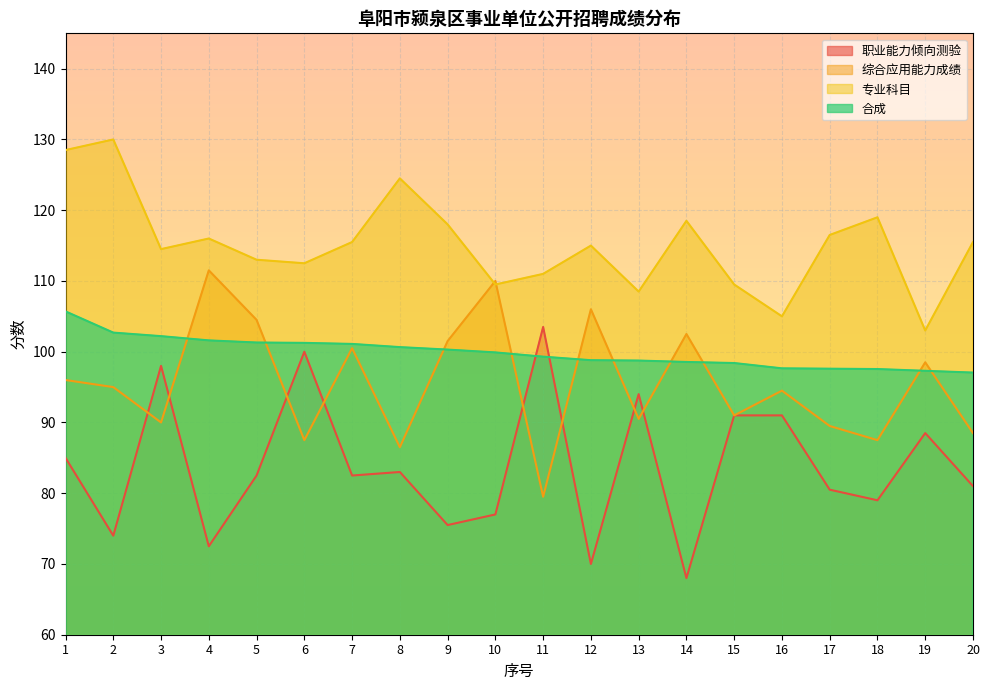

Read the 综合应用能力成绩 value at 4.

111.5